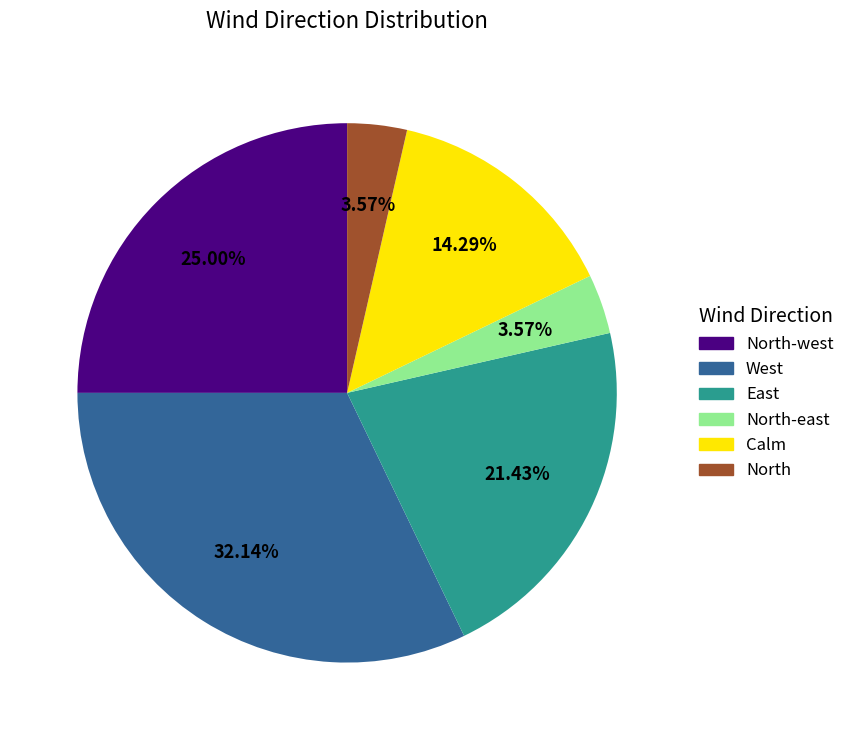

Is there a majority slice in this chart?

No